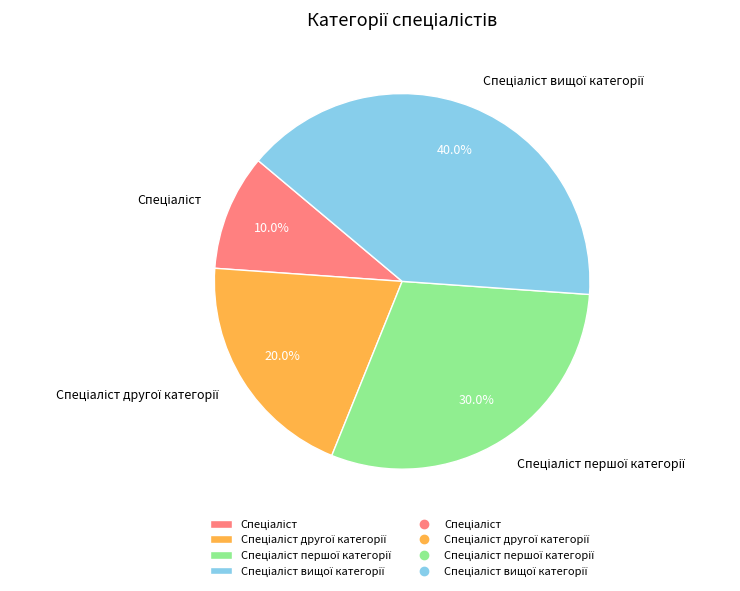

Does any single category account for the majority?

No